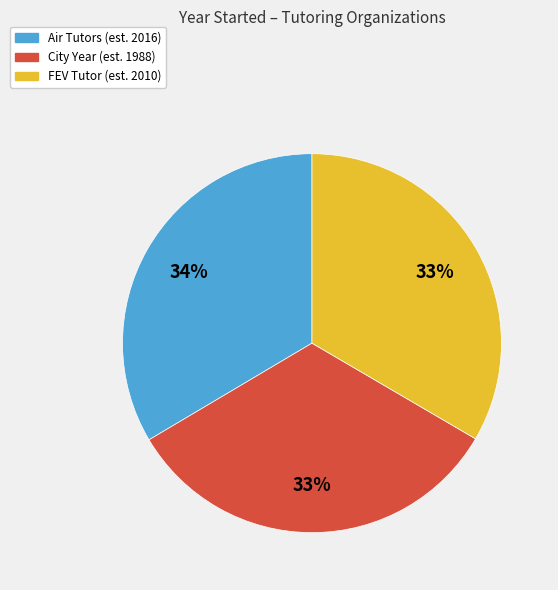

Does City Year represent more than half of the total?

No